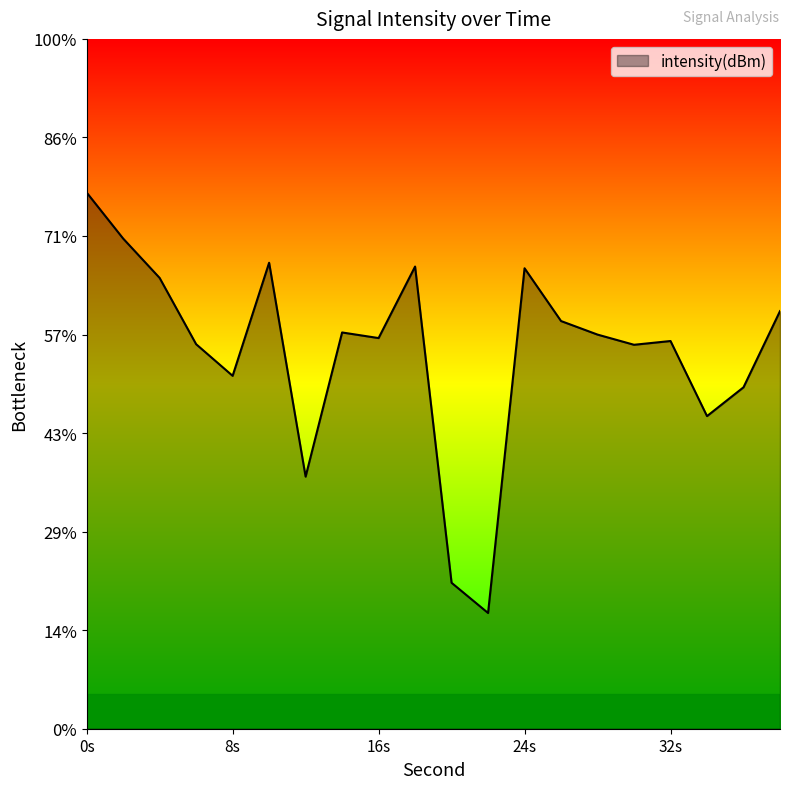

What is the smallest value displayed?

-144.1